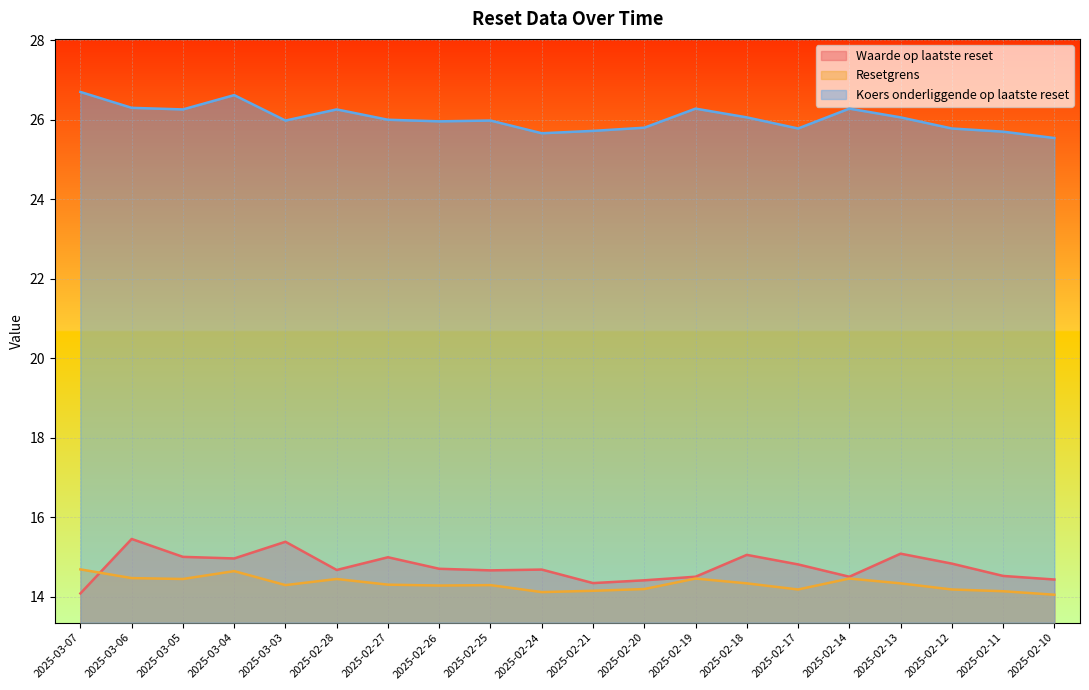

Is it true that Koers onderliggende op laatste reset equals 7.0 at 2025-02-10?

False